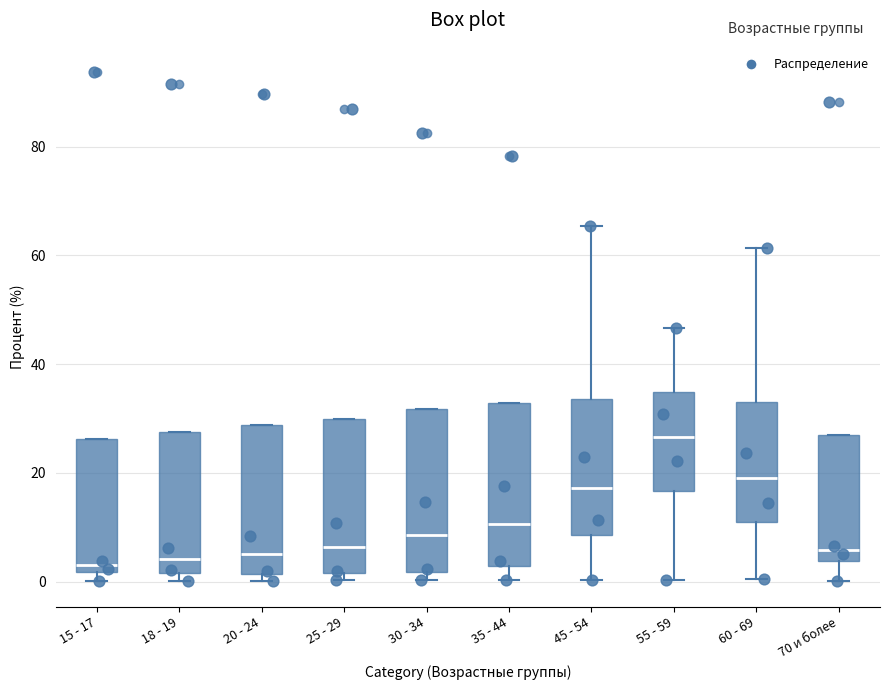

Which box's median line is the highest?

55 - 59